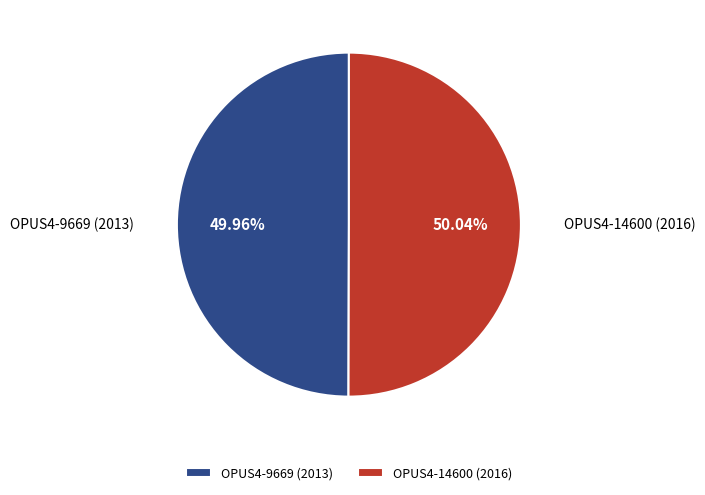

Do OPUS4-9669 (2013) and OPUS4-14600 (2016) together represent more than half of the pie?

Yes